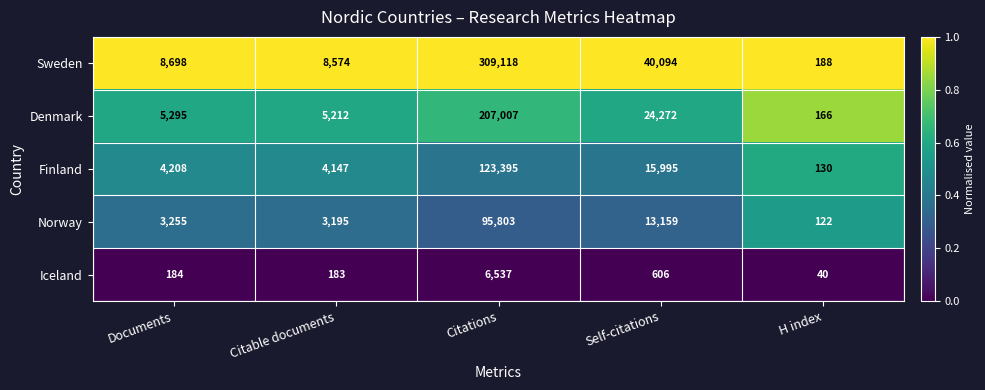

List the labels in order of Norway value, smallest first.

H index, Citable documents, Documents, Self-citations, Citations